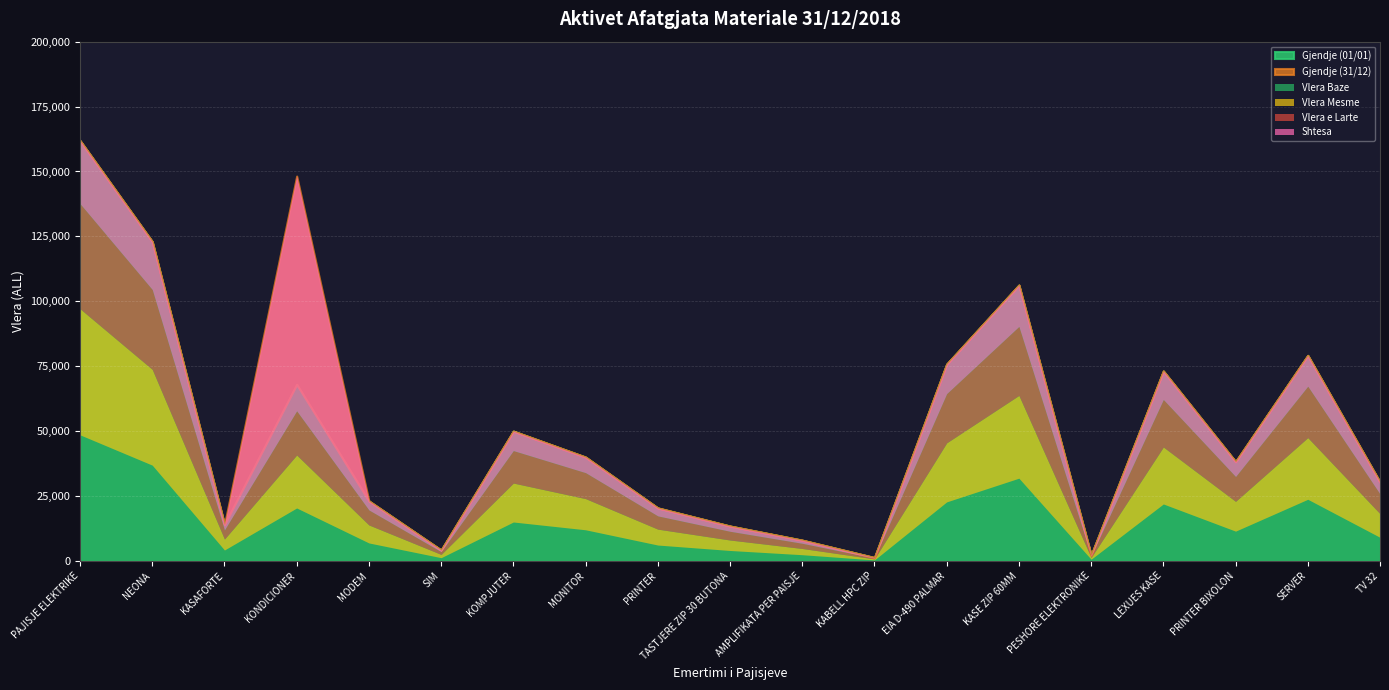

How many interior local valleys does the Gjendje (31/12) series have?

5